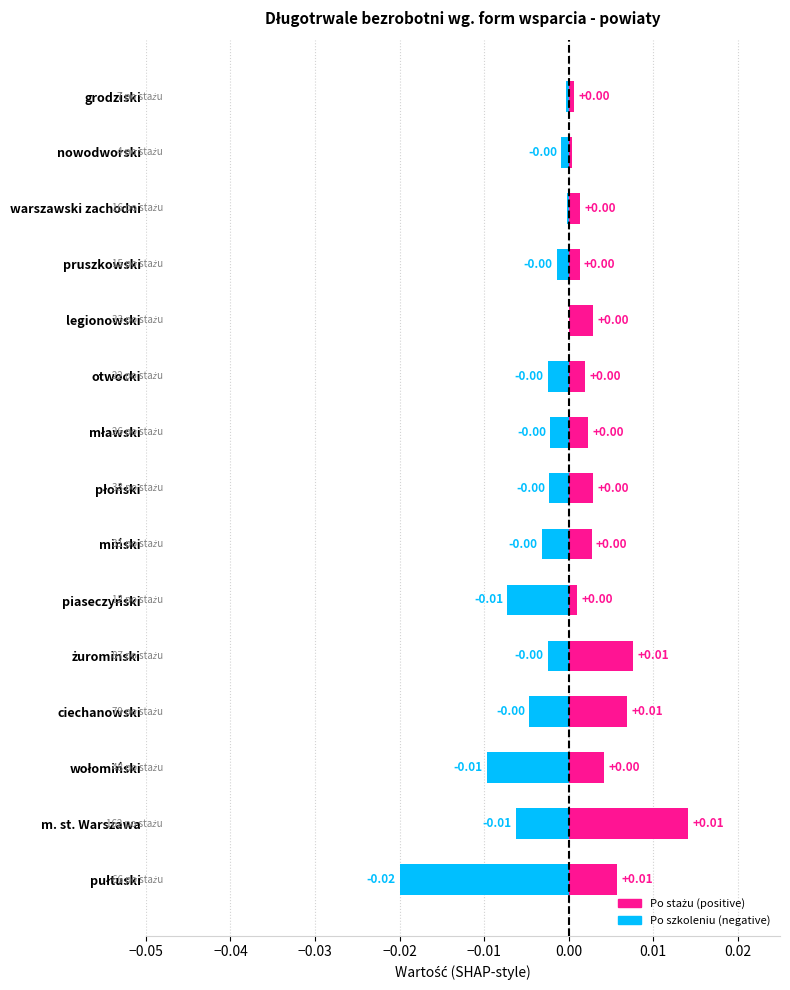

Between miński and piaseczyński, which is larger?

miński